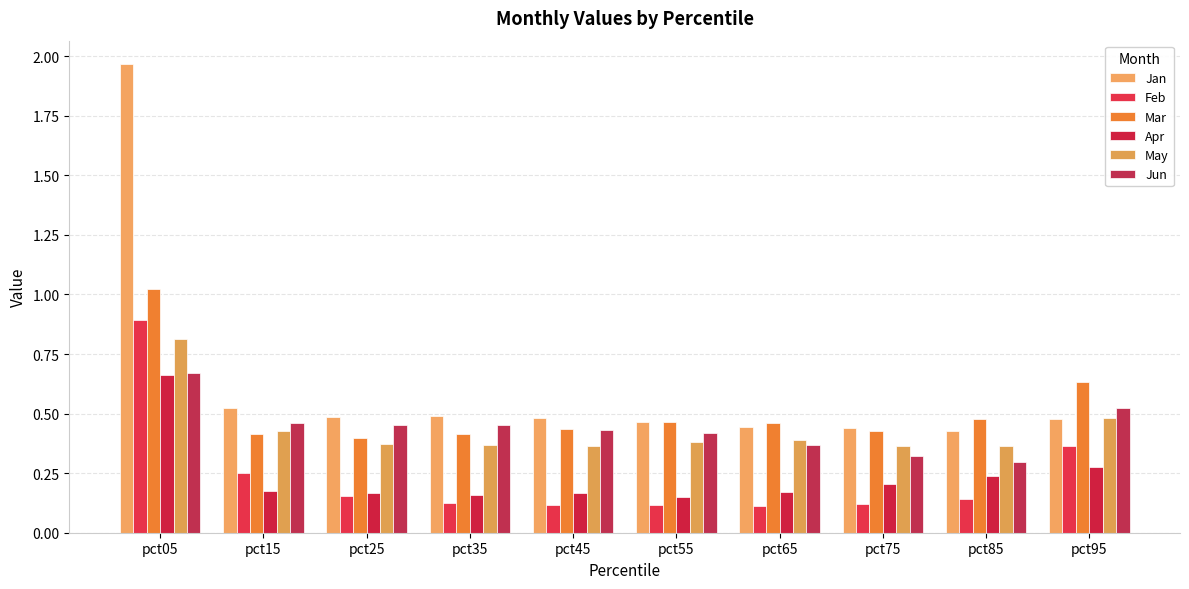

Reading left to right, list all the values displayed in this chart.

Jan: pct05=2.0	pct15=0.5	pct25=0.5	pct35=0.5	pct45=0.5	pct55=0.5	pct65=0.4	pct75=0.4	pct85=0.4	pct95=0.5
Feb: pct05=0.9	pct15=0.2	pct25=0.2	pct35=0.1	pct45=0.1	pct55=0.1	pct65=0.1	pct75=0.1	pct85=0.1	pct95=0.4
Mar: pct05=1.0	pct15=0.4	pct25=0.4	pct35=0.4	pct45=0.4	pct55=0.5	pct65=0.5	pct75=0.4	pct85=0.5	pct95=0.6
Apr: pct05=0.7	pct15=0.2	pct25=0.2	pct35=0.2	pct45=0.2	pct55=0.2	pct65=0.2	pct75=0.2	pct85=0.2	pct95=0.3
May: pct05=0.8	pct15=0.4	pct25=0.4	pct35=0.4	pct45=0.4	pct55=0.4	pct65=0.4	pct75=0.4	pct85=0.4	pct95=0.5
Jun: pct05=0.7	pct15=0.5	pct25=0.5	pct35=0.5	pct45=0.4	pct55=0.4	pct65=0.4	pct75=0.3	pct85=0.3	pct95=0.5